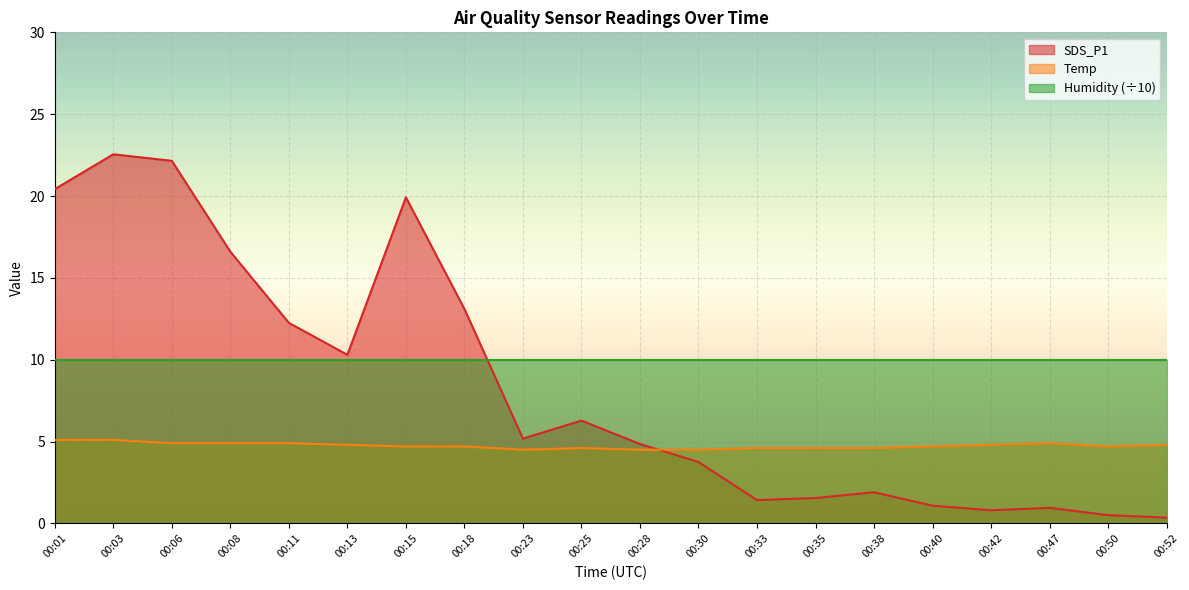

What are all the series names shown in the legend?

SDS_P1, Temp, Humidity (÷10)